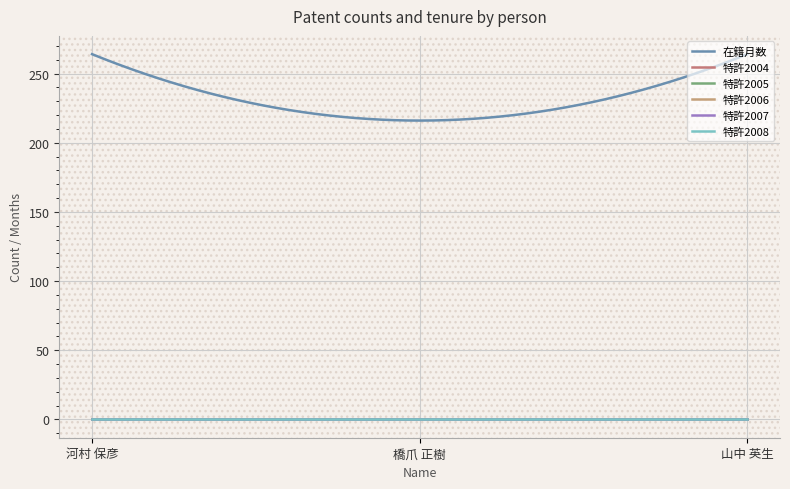

Is this an area chart (filled region under the line)?

No